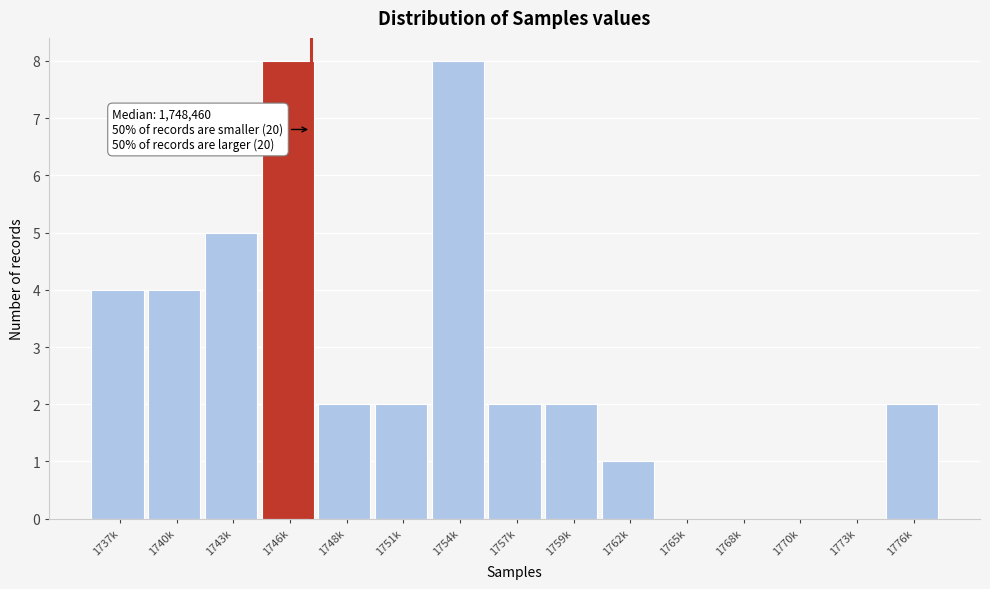

Reading left to right, list all the values displayed in this chart.

1737k=4	1740k=4	1743k=5	1746k=8	1748k=2	1751k=2	1754k=8	1757k=2	1759k=2	1762k=1	1765k=0	1768k=0	1770k=0	1773k=0	1776k=2